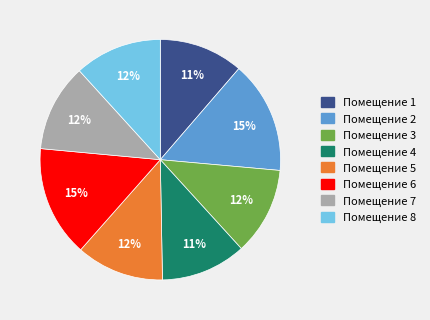

To the nearest percent, what is the average slice percentage?

12%